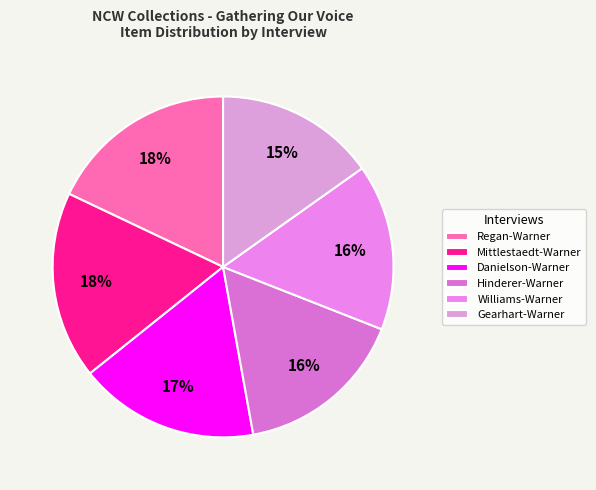

How many slices are in this pie chart?

6